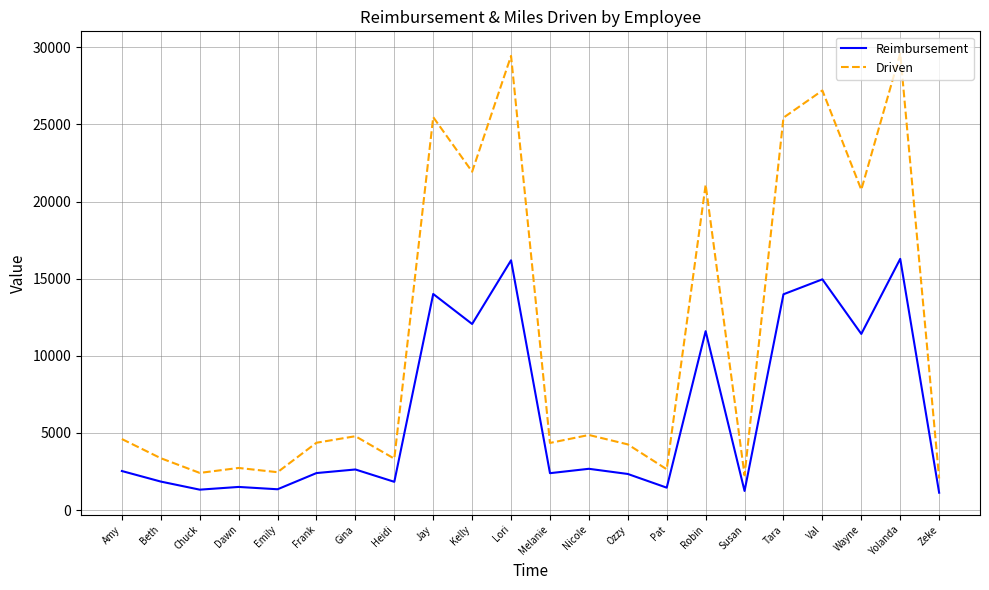

The value of Reimbursement at Amy is 890.0. True or false?

False